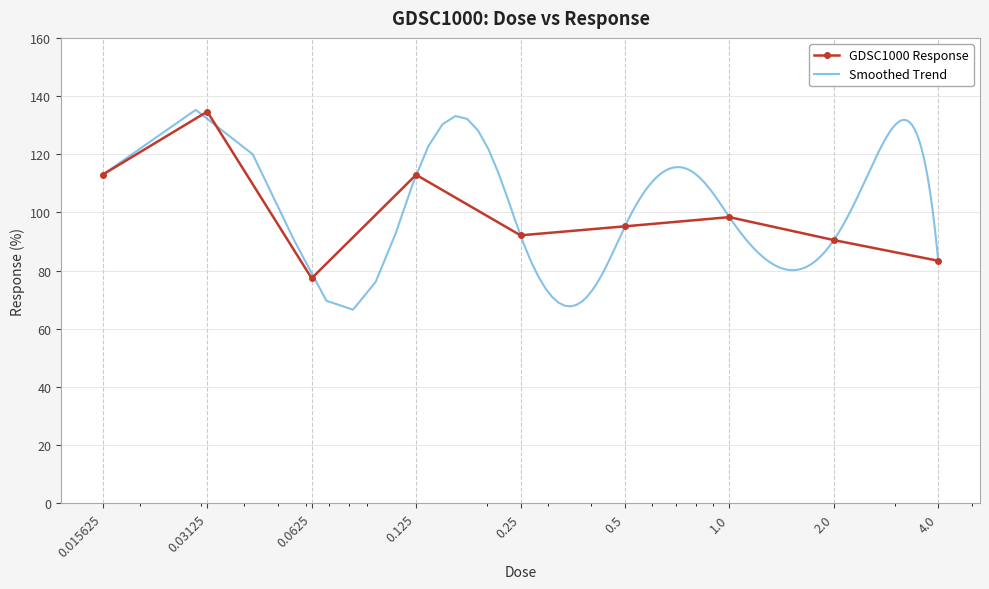

The chart shows a value of 138.9 at 4.0. True or false?

False